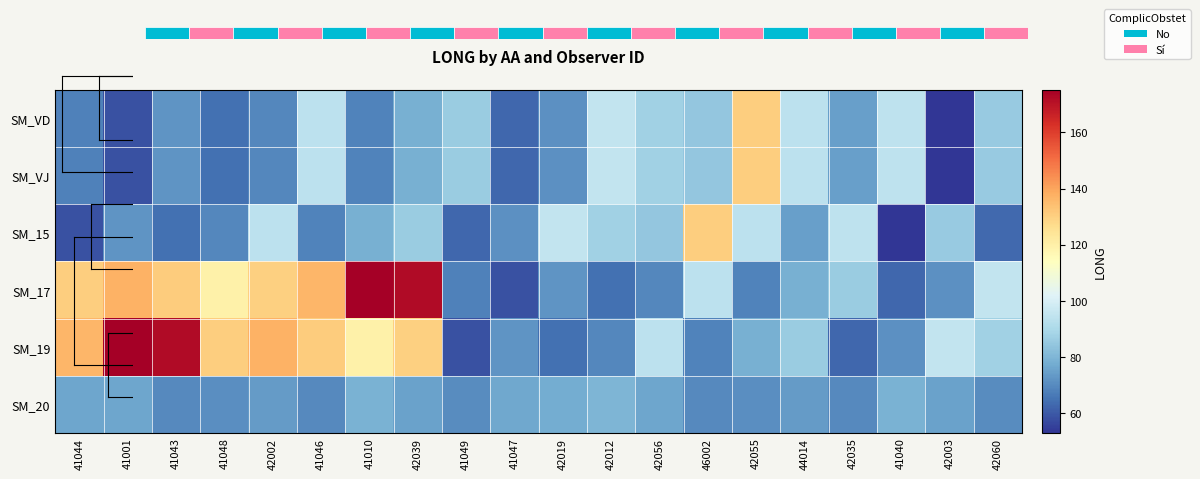

What is the total value across all series at 46002?

532.4